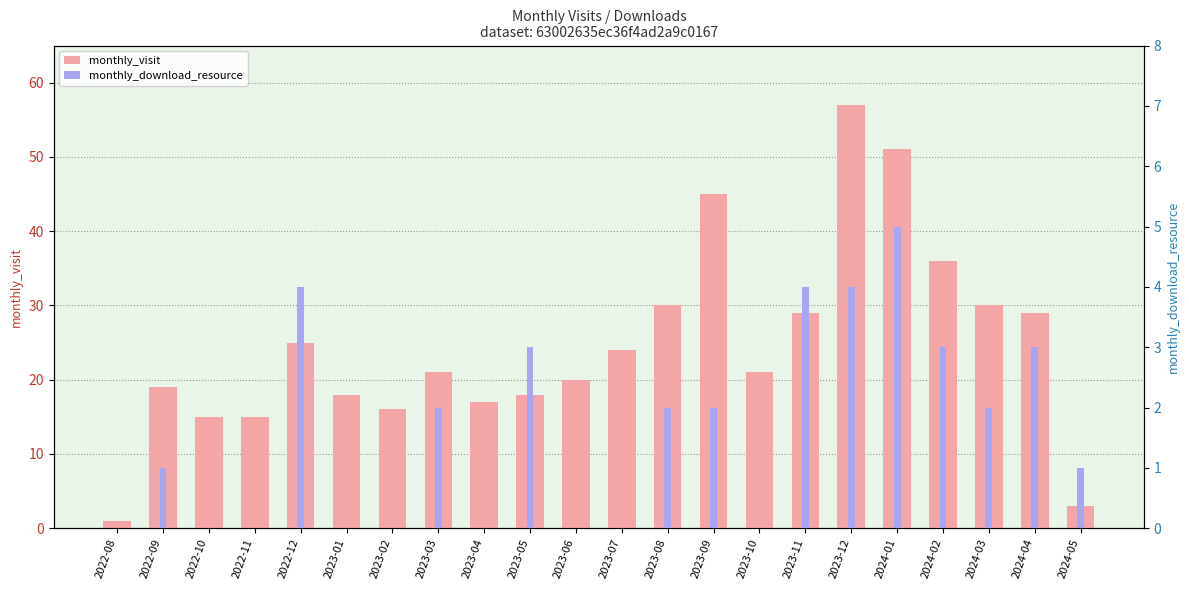

What is the label of the 7th bar from the left?

2023-02